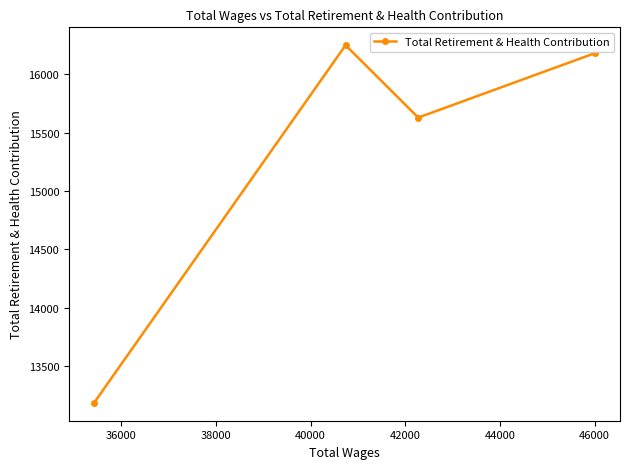

What is the value of the 1st point from the left?

13185